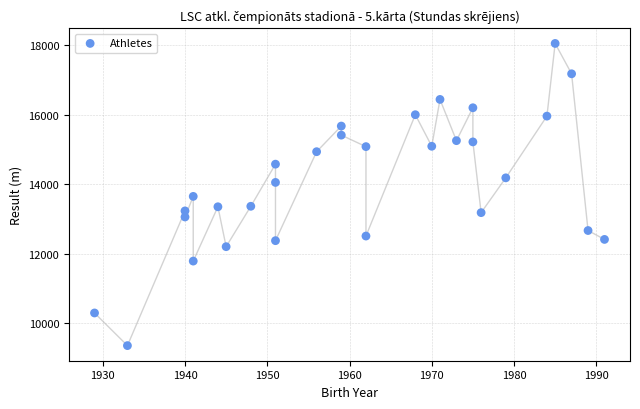

What is the range of Y values (max minus min)?

8701